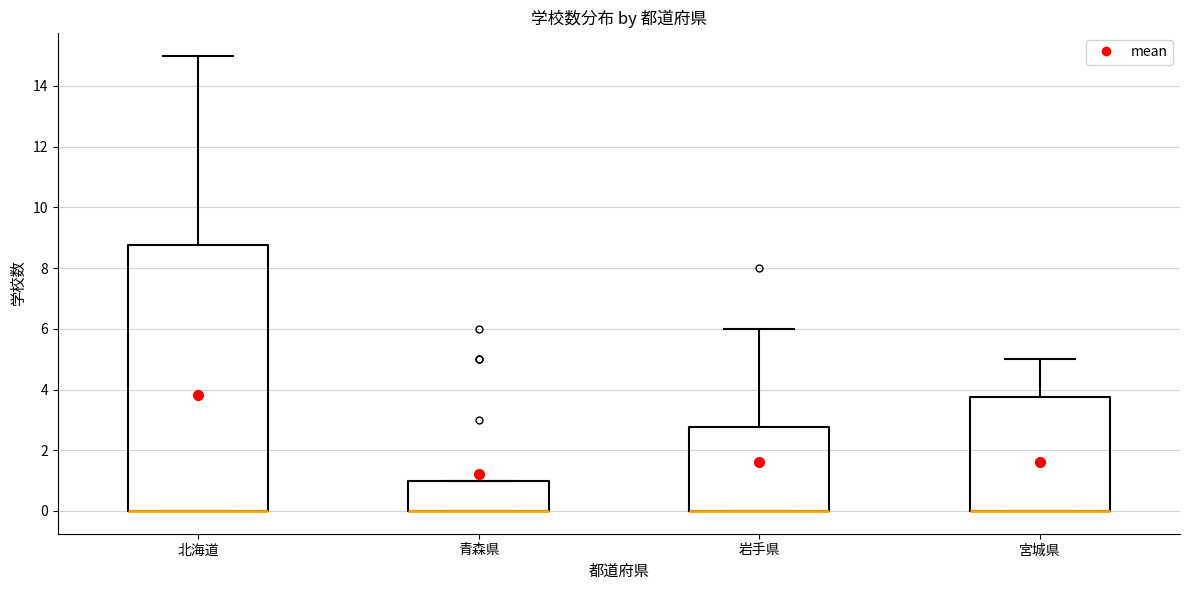

Comparing the boxes themselves (not the whiskers), which one is the tallest?

北海道